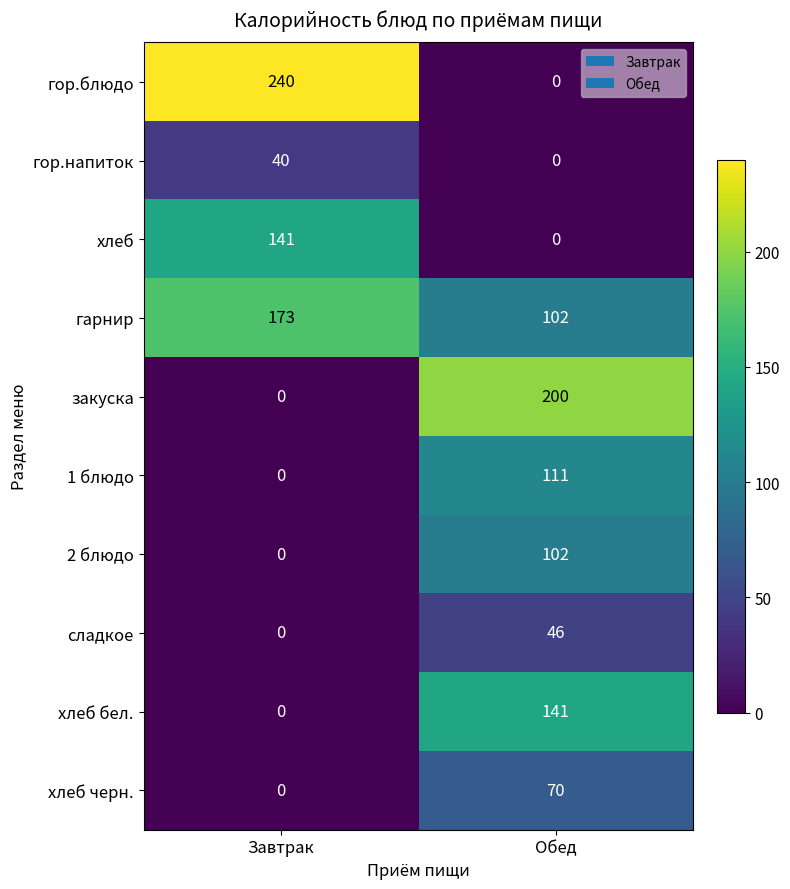

What is the difference between the закуска values at Завтрак and Обед?

200